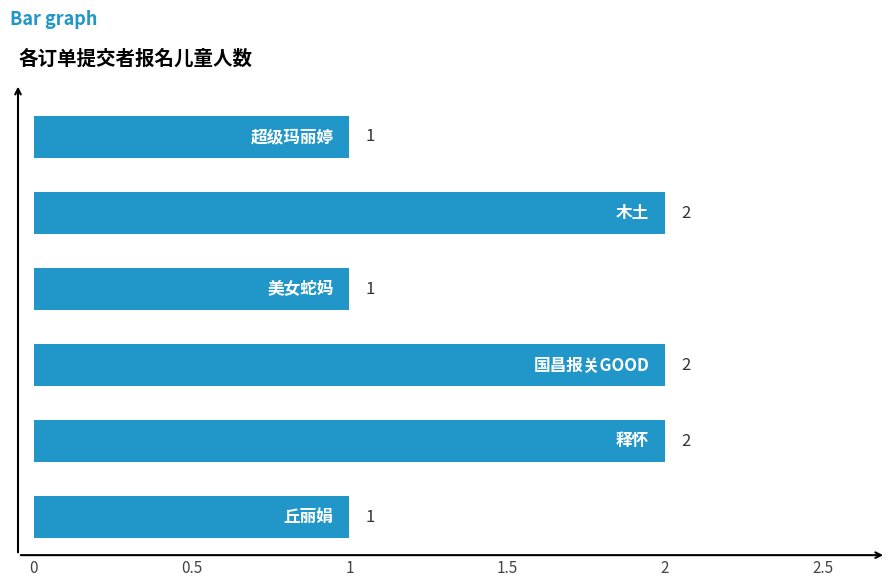

What is the sum of all values?

9